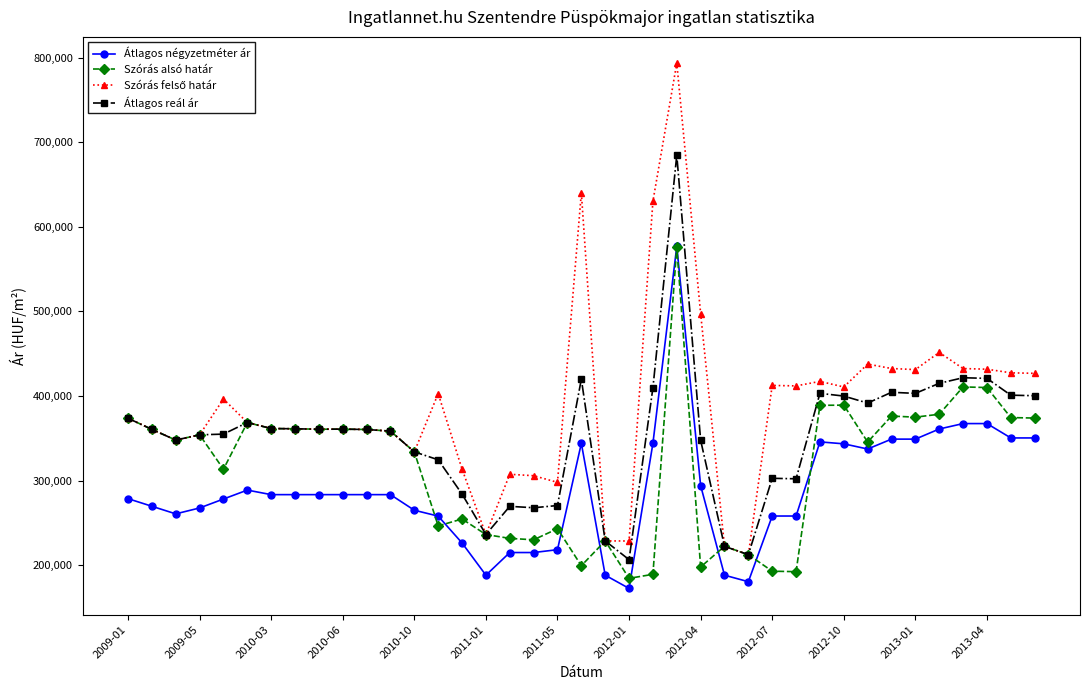

Does the chart have visible grid lines?

No